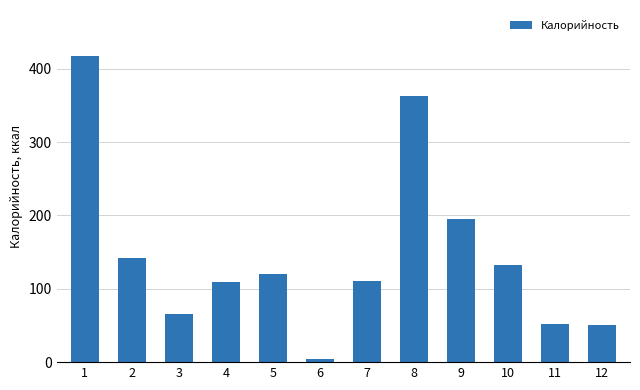

Which has a higher value, 1 or 7?

1